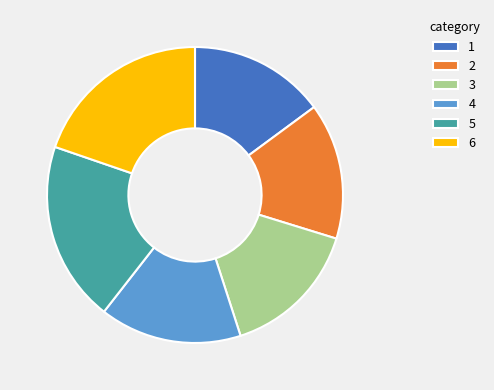

Is there a majority slice in this chart?

No